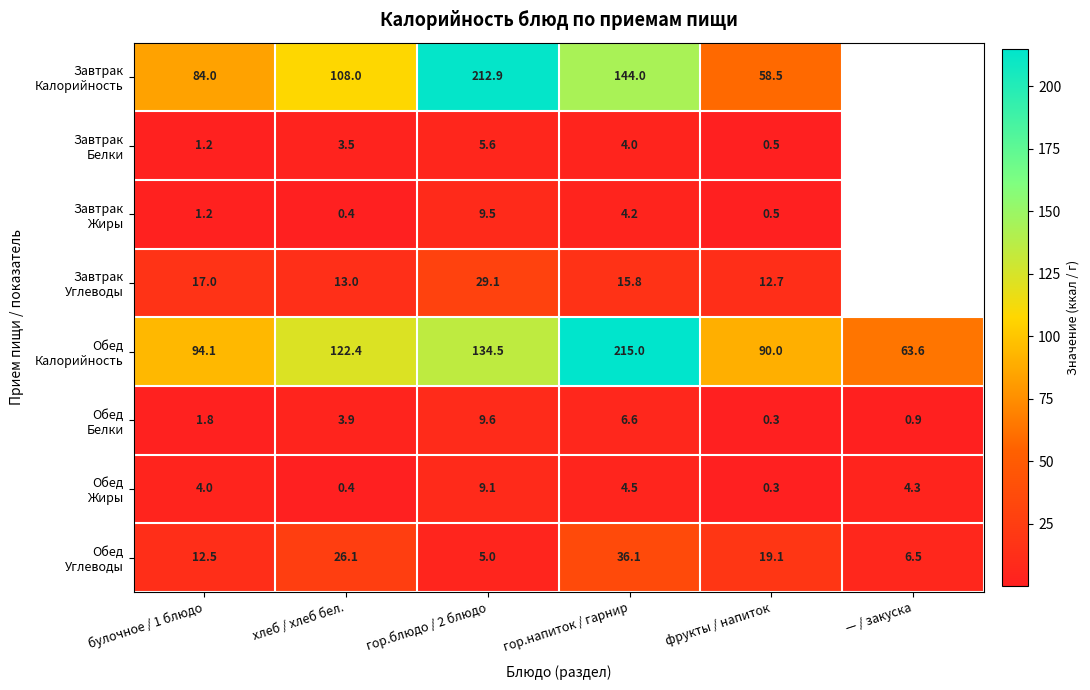

At which category is the sum across all series the highest?

гор.напиток / гарнир